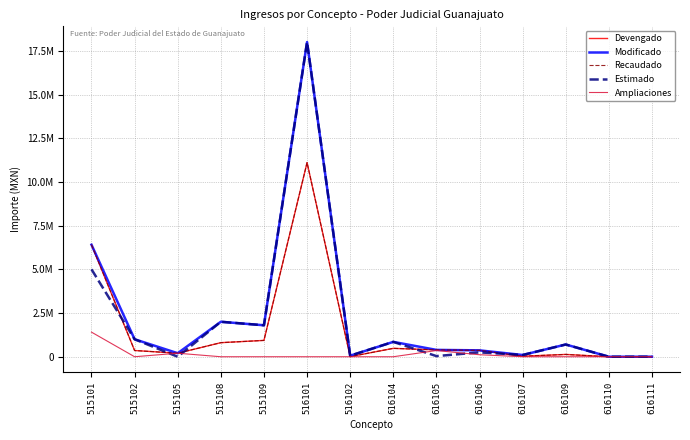

Which label corresponds to the largest value in the chart?

516101